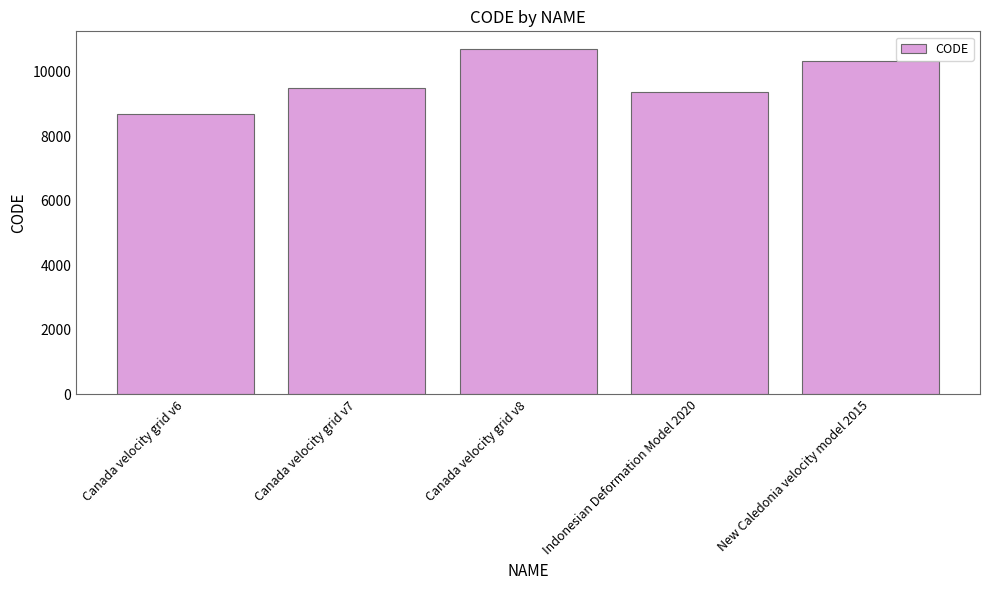

The chart shows a value of 5401 at Canada velocity grid v7. True or false?

False